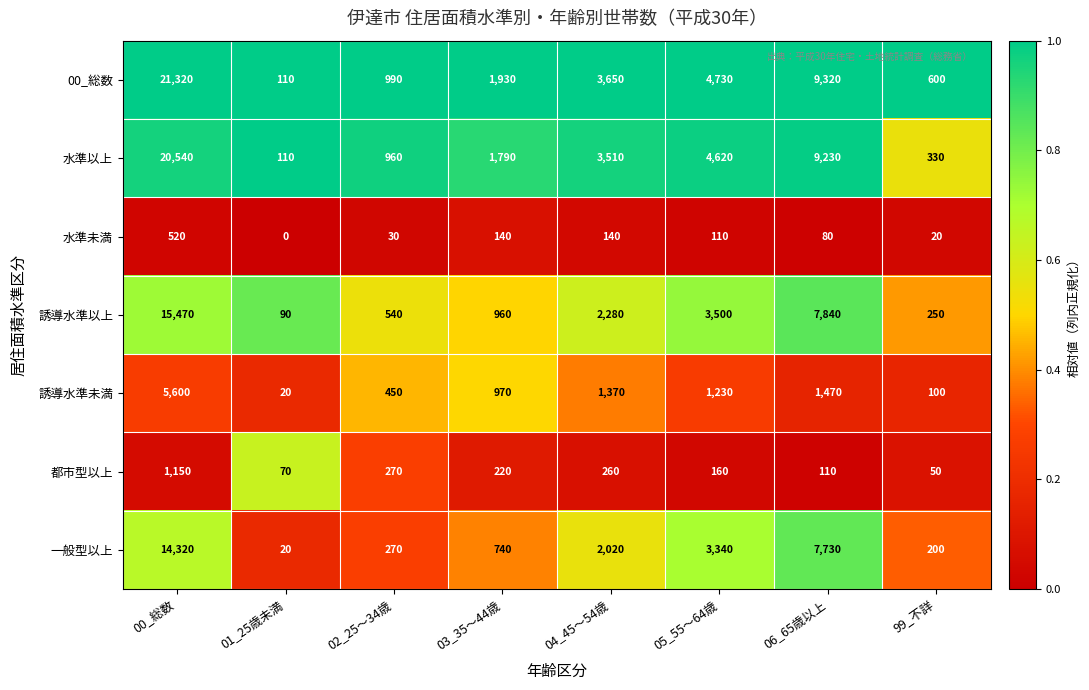

Is it true that 00_総数 equals 110 at 01_25歳未満?

True